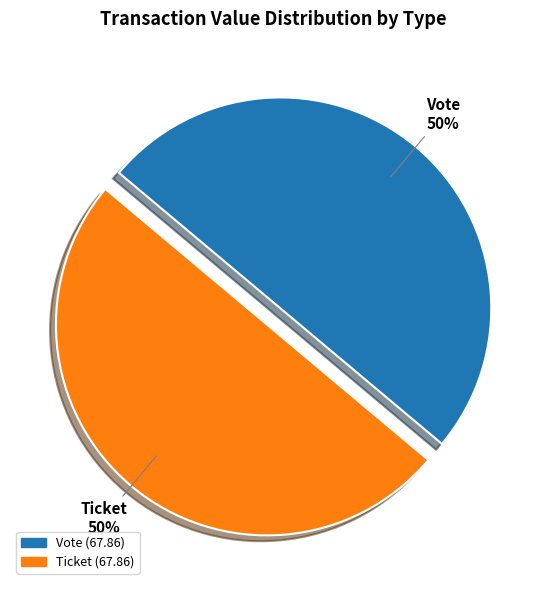

Combined, do Ticket and Vote account for over 50%?

Yes